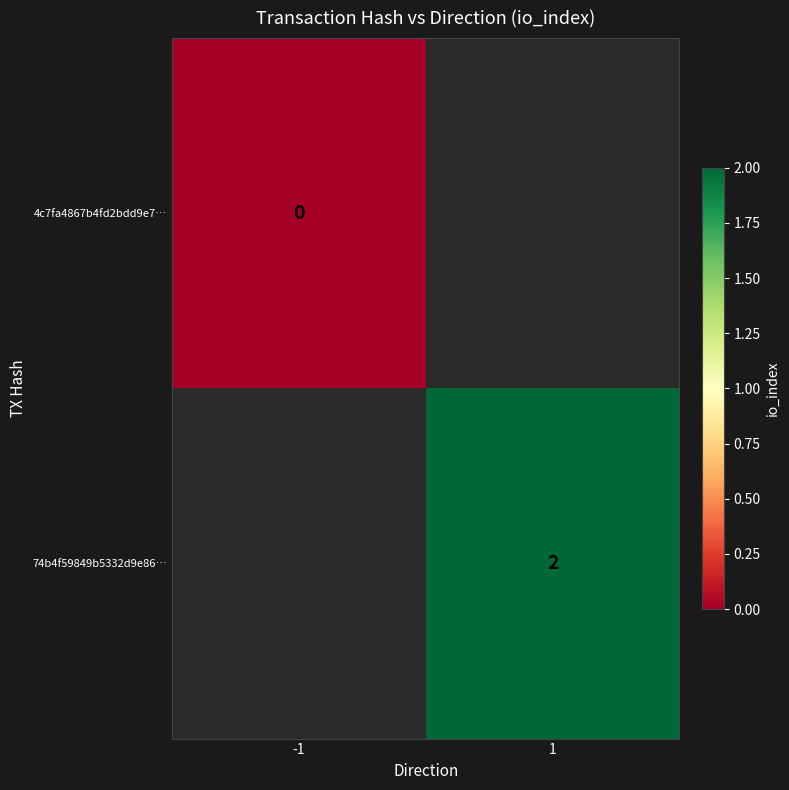

Which has a higher value, -1 or 1?

1